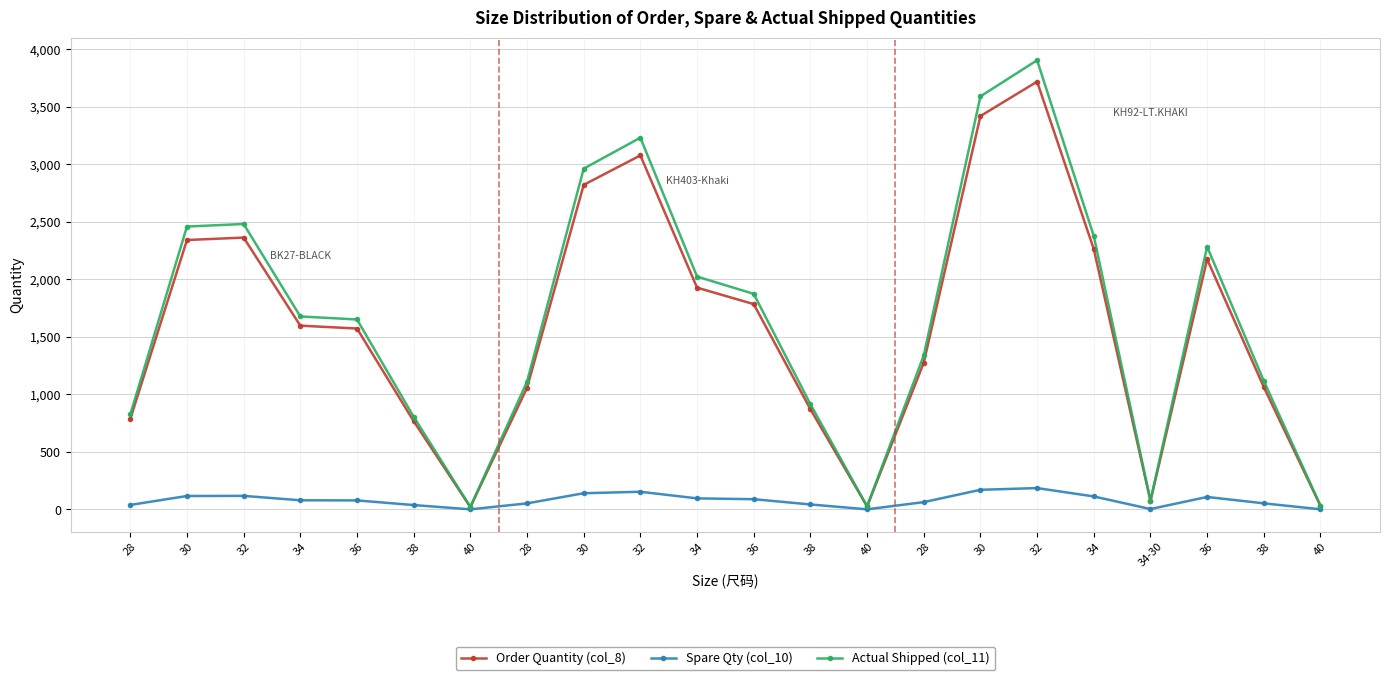

What is the greatest value displayed?

3902.8